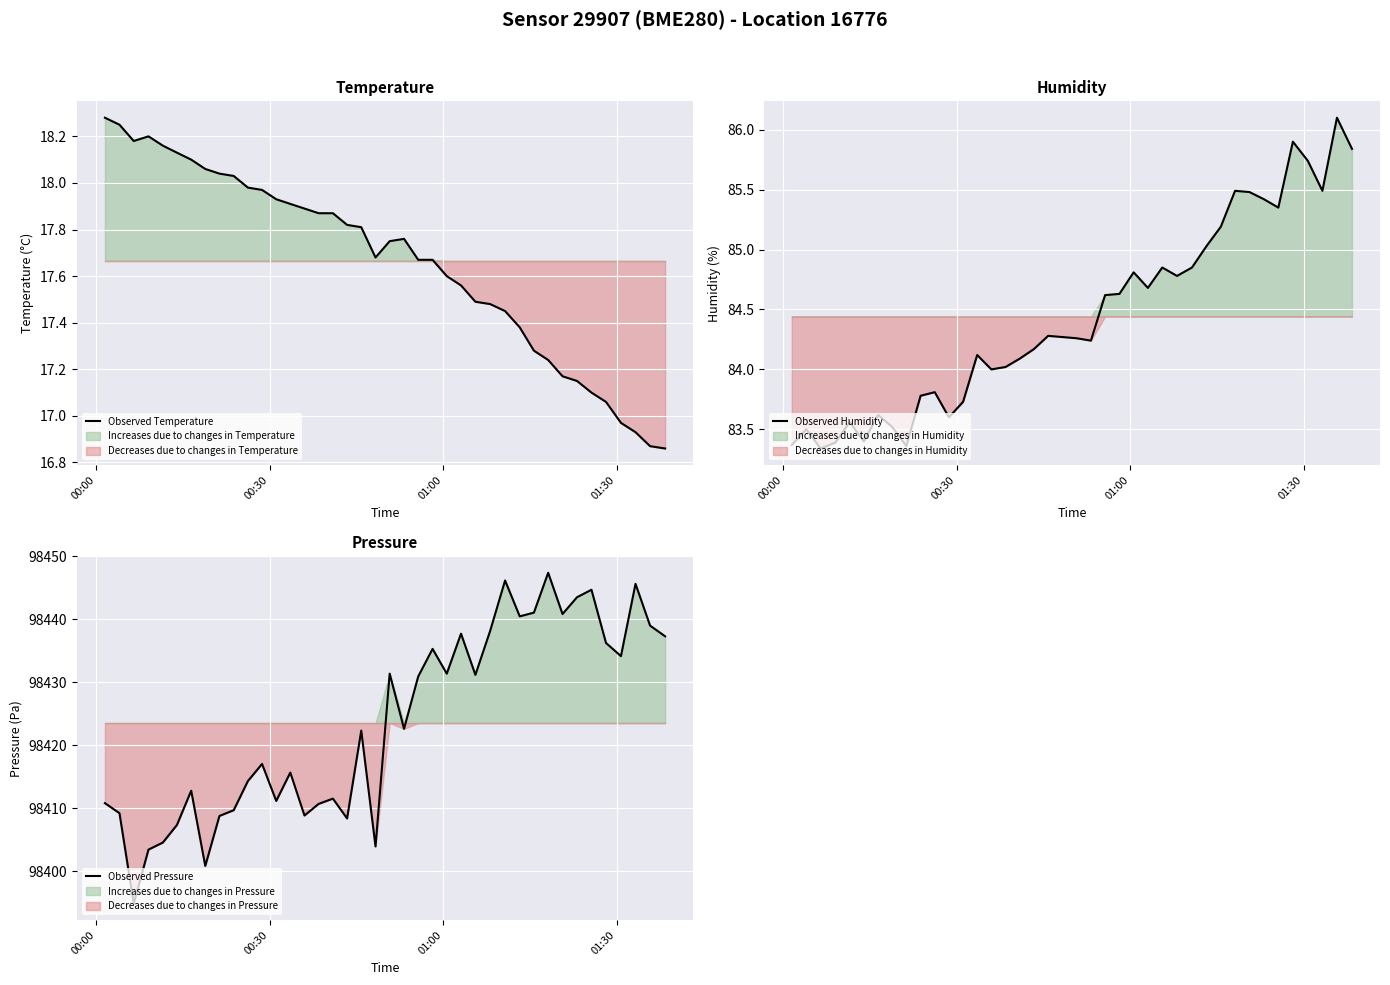

What is the maximum value for Observed Pressure?

98447.4